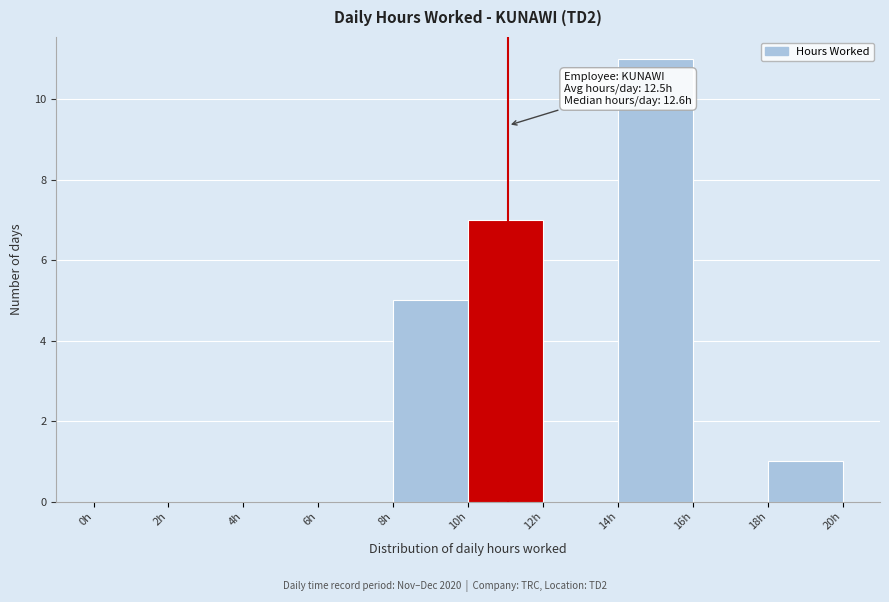

Over which range of the x-axis is the bar tallest?

14 to 16